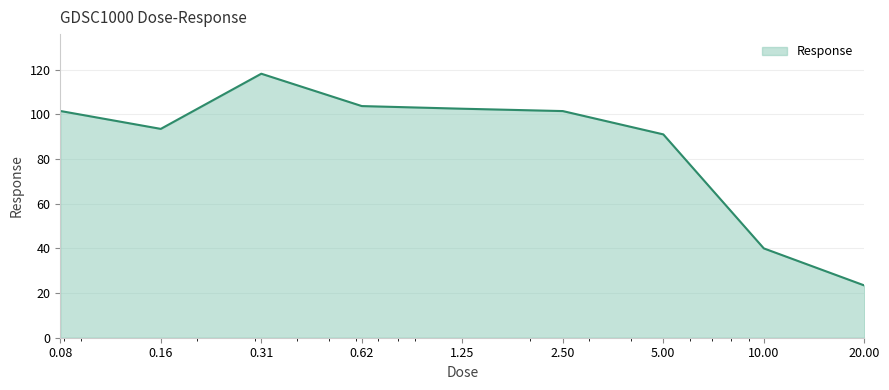

What is the difference between the maximum and minimum values?

94.8